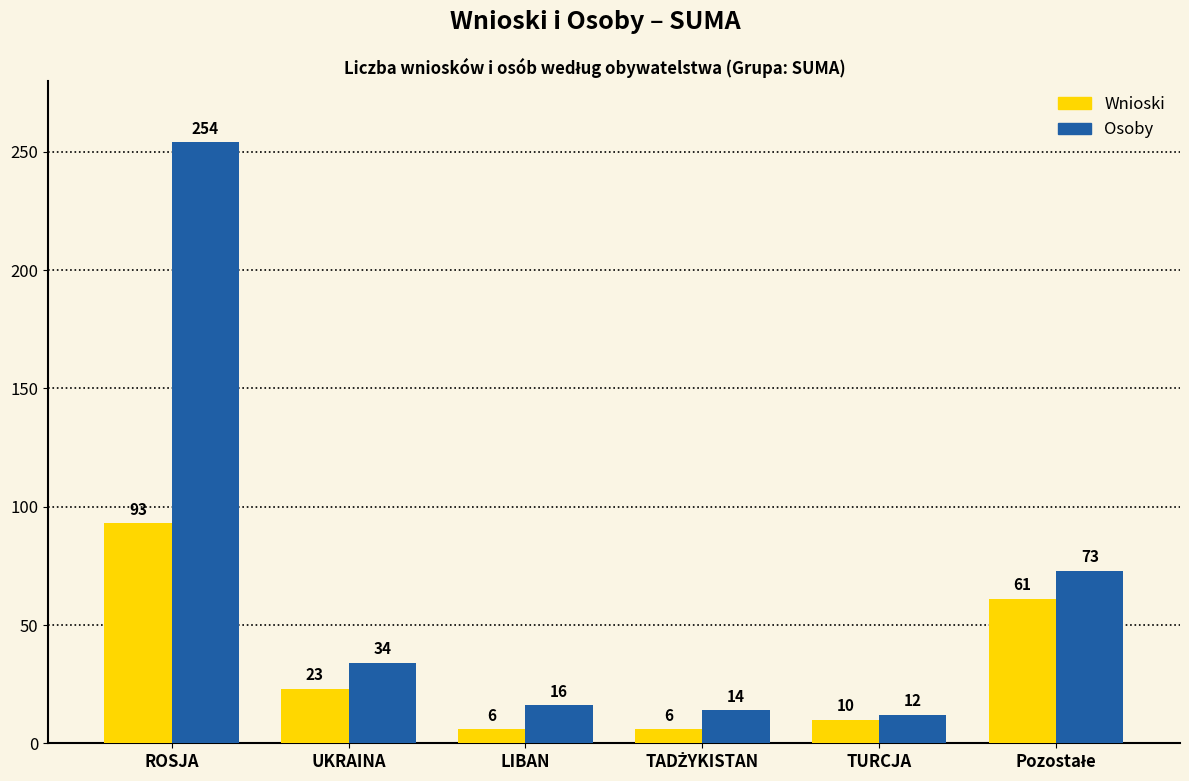

Reading right to left, extract all data points from this chart.

Wnioski: 61	10	6	6	23	93
Osoby: 73	12	14	16	34	254